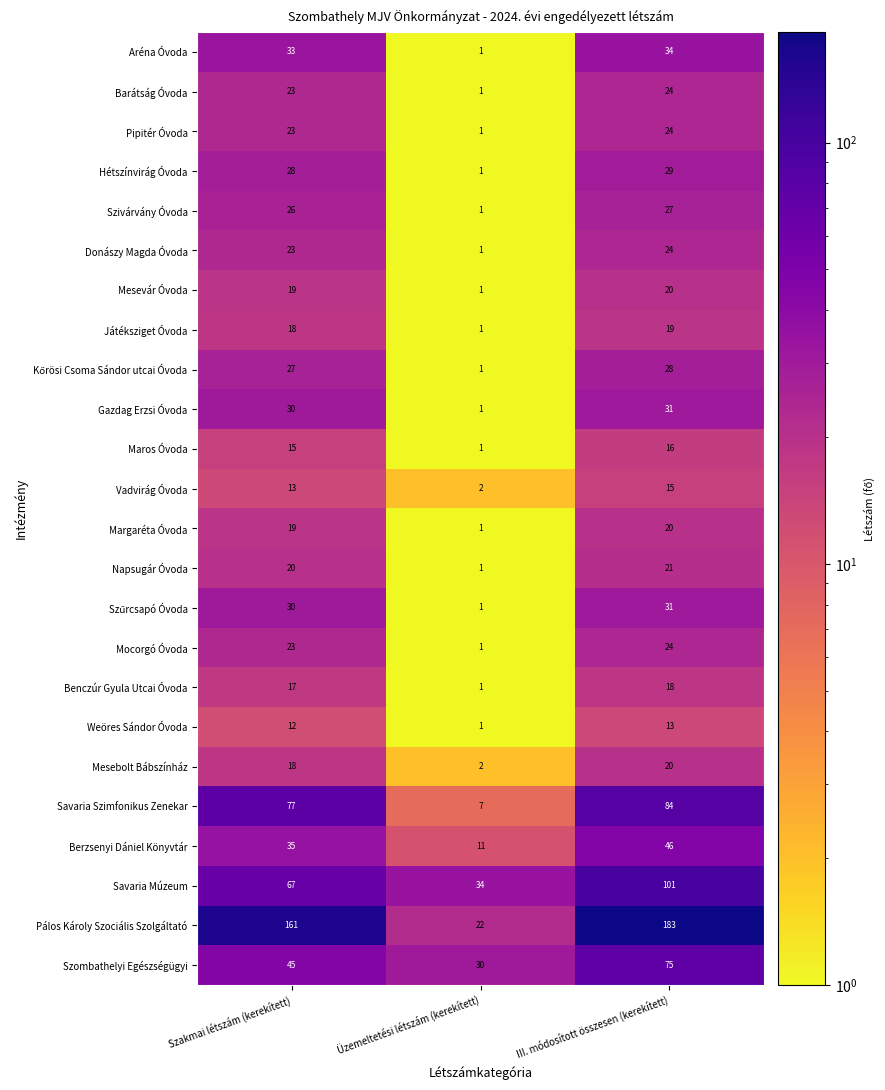

What is the minimum value for Szombathelyi Egészségügyi?

30